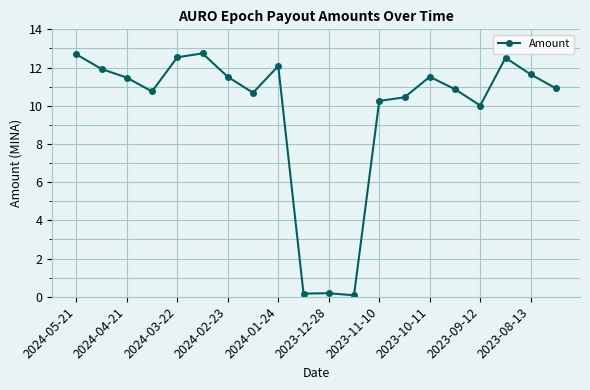

How many data points are above 11?

10